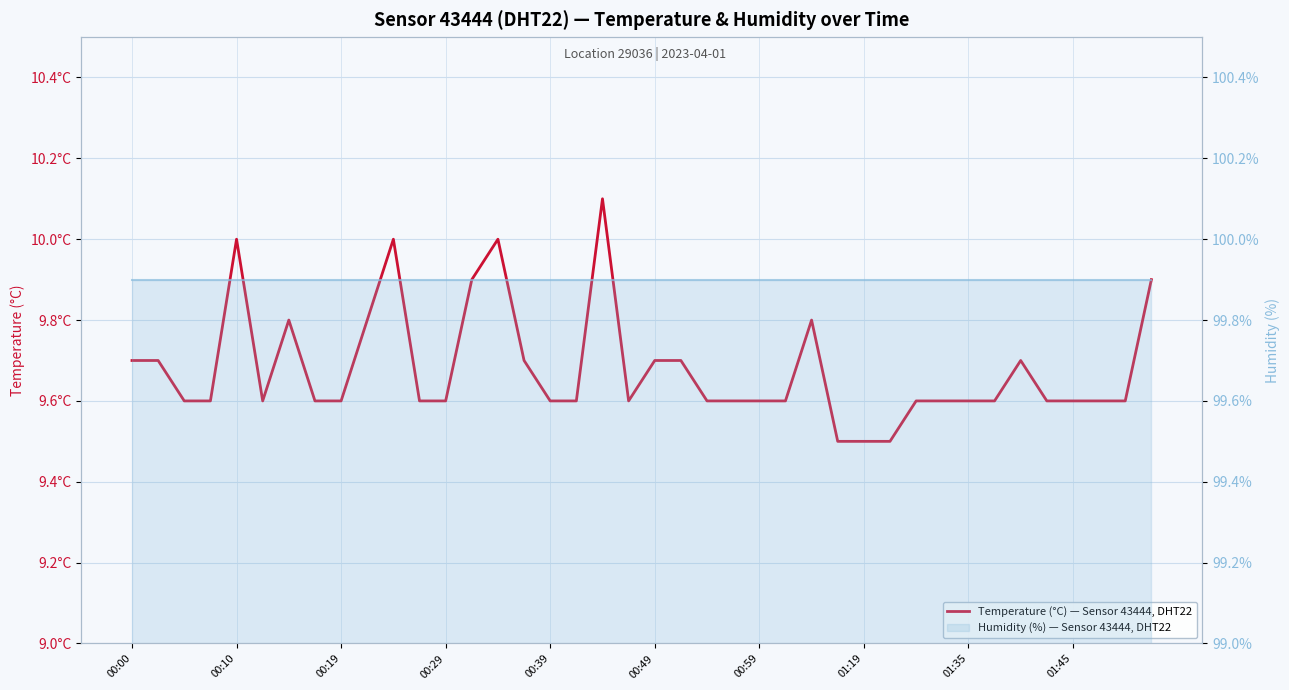

Rank the categories by humidity value from highest to lowest.

00:00, 00:10, 00:19, 00:29, 00:39, 00:49, 00:59, 01:19, 01:35, 01:45, 10, 11, 12, 13, 14, 15, 16, 17, 18, 19, 20, 21, 22, 23, 24, 25, 26, 27, 28, 29, 30, 31, 32, 33, 34, 35, 36, 37, 38, 39